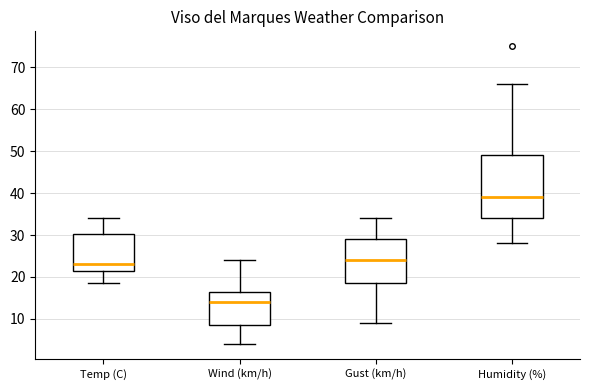

Reading left to right, read every box against the y-axis: the position of its median line, the range the box covers, and the ends of its whiskers. The values are not printed on the chart, so give them approximately, as read against the axis.

Temp (C): median 23, box 22 to 30, whiskers 19 to 34
Wind (km/h): median 14, box 9 to 17, whiskers 4 to 24
Gust (km/h): median 24, box 19 to 29, whiskers 9 to 34
Humidity (%): median 39, box 34 to 49, whiskers 28 to 66